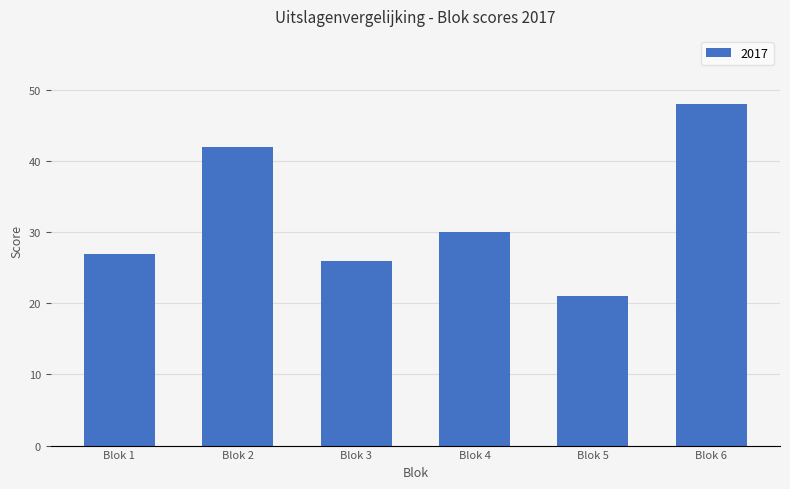

Are the bars grouped side by side (vs. stacked)?

No